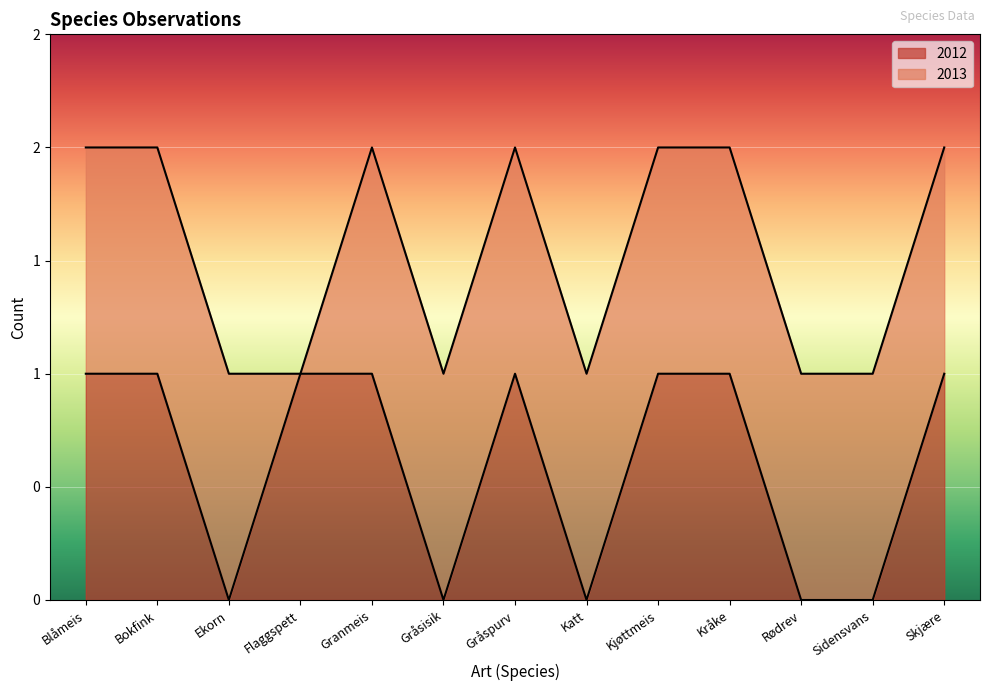

What is the change in value from Sidensvans to Skjære?

+1